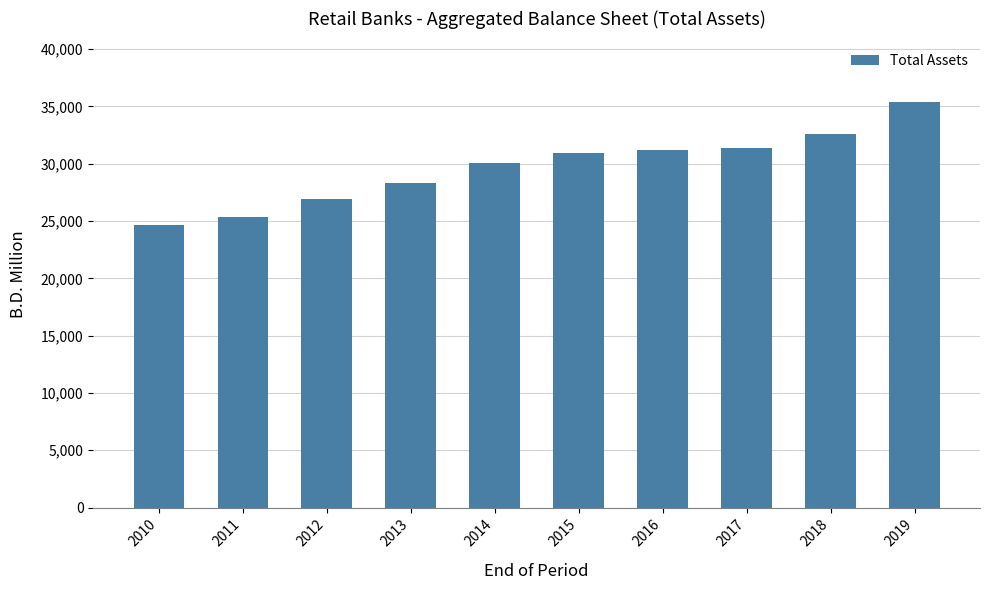

How many values are below 30902?

5